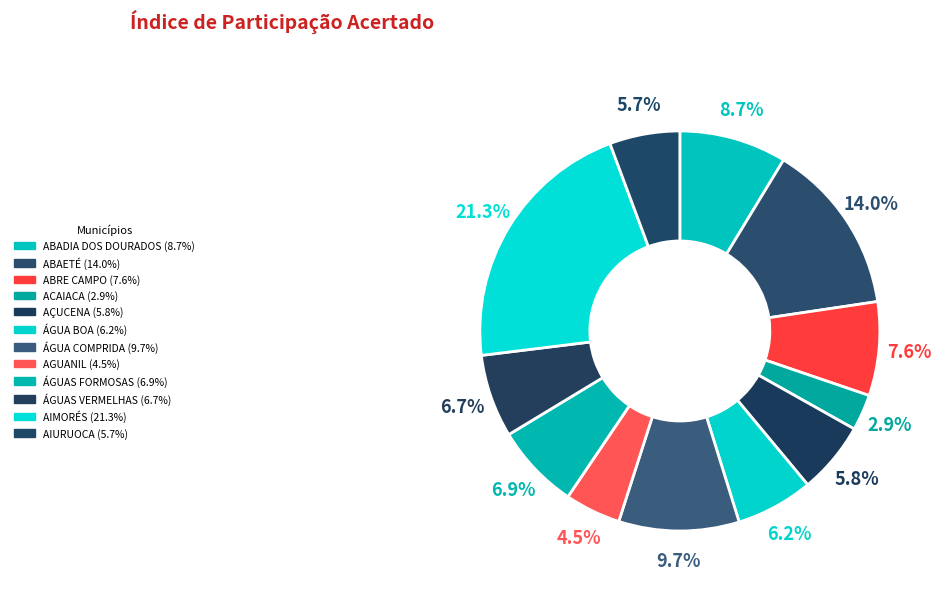

Is there a majority slice in this chart?

No